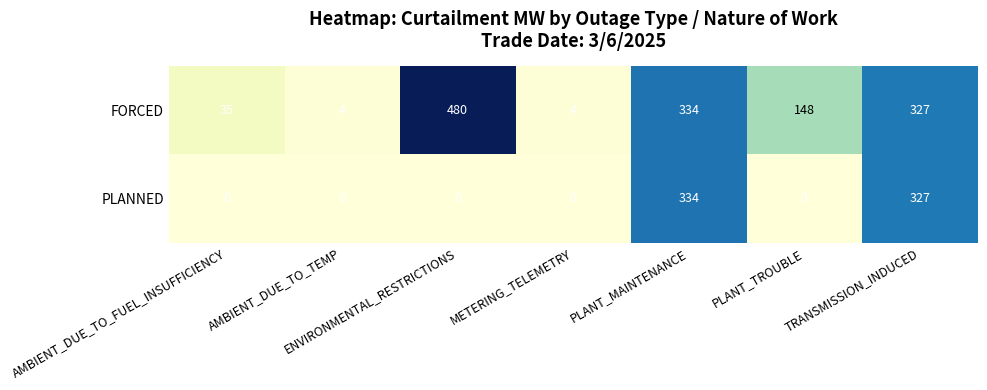

At which category is the sum across all series the highest?

PLANT_MAINTENANCE